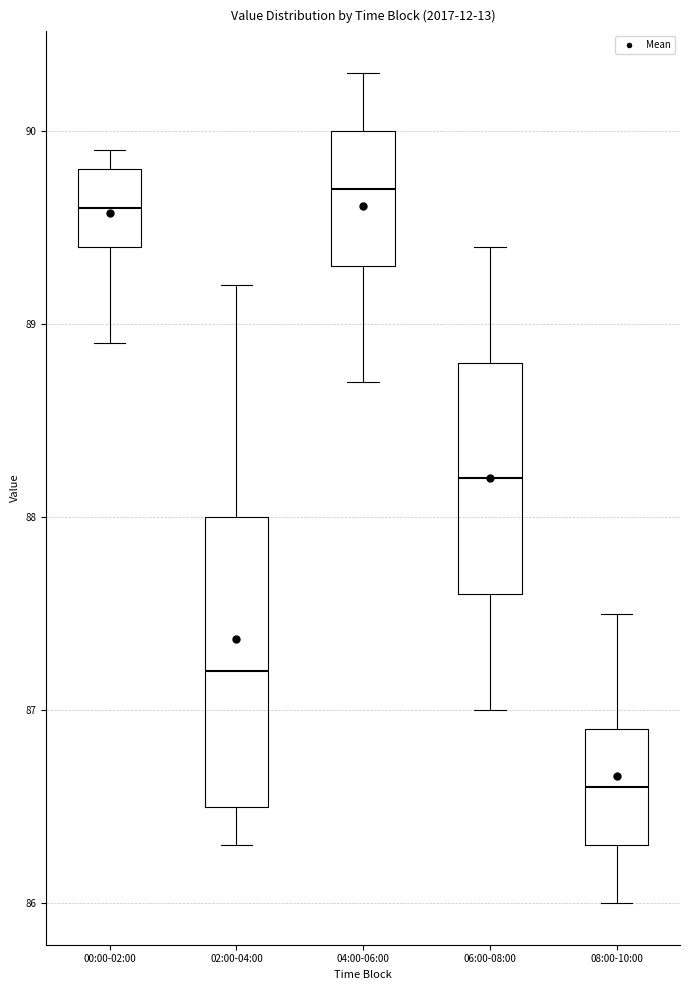

Which box's median line is the lowest?

08:00-10:00